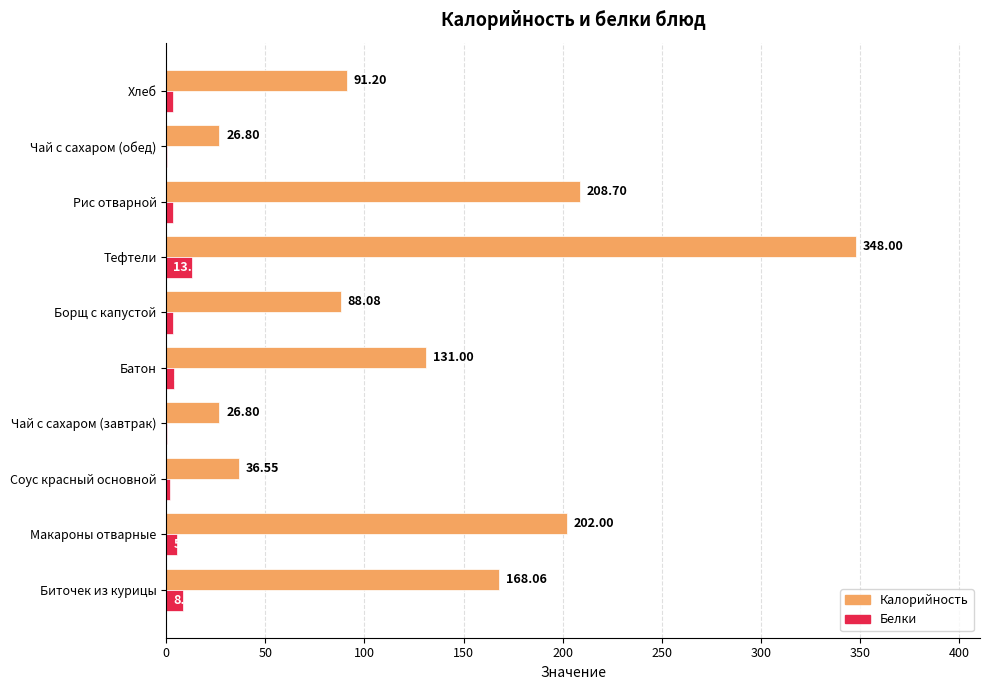

What is the sum of the Белки values at Батон and Хлеб?

6.9